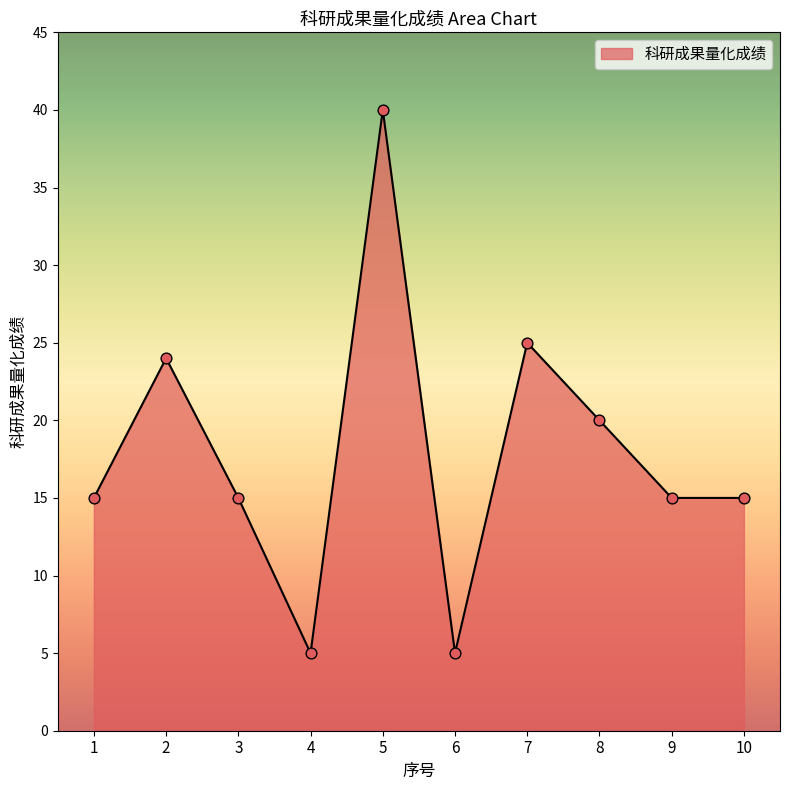

Which has a higher value, 2 or 1?

2